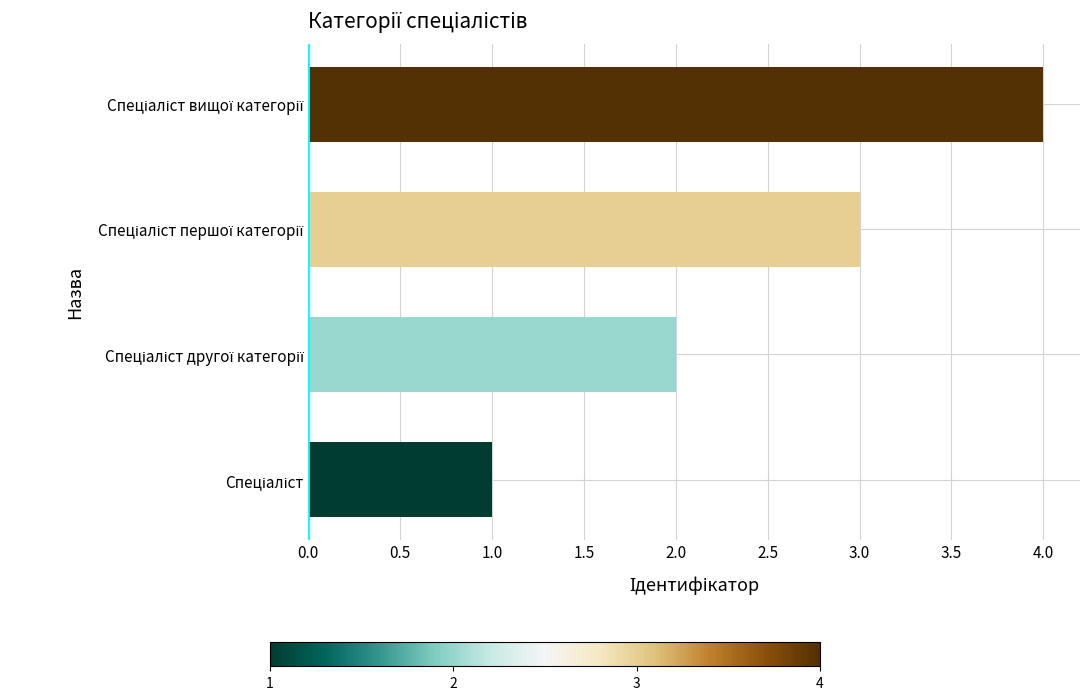

What is the difference between the maximum and minimum values?

3